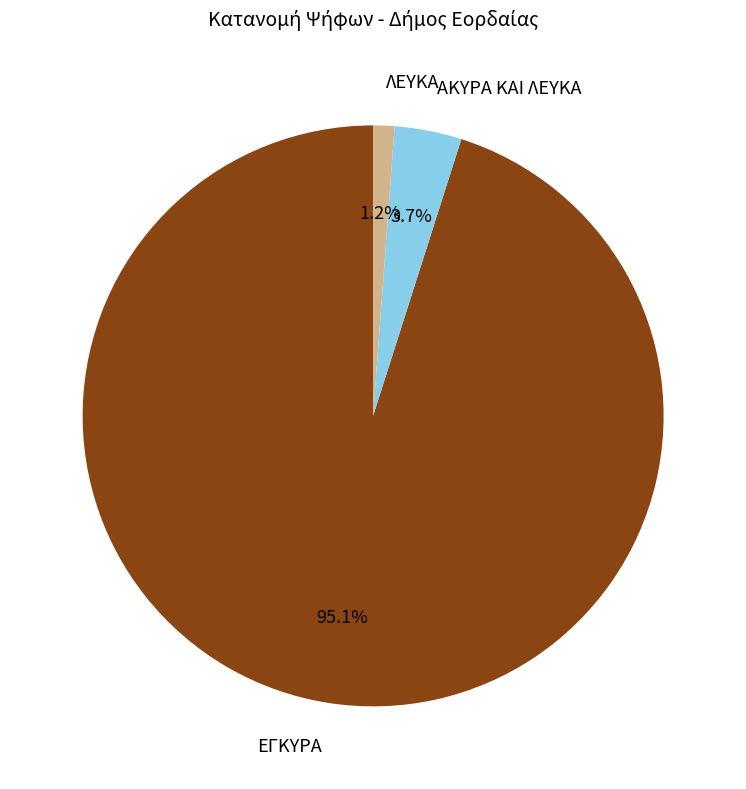

How many segments does this pie chart have?

3